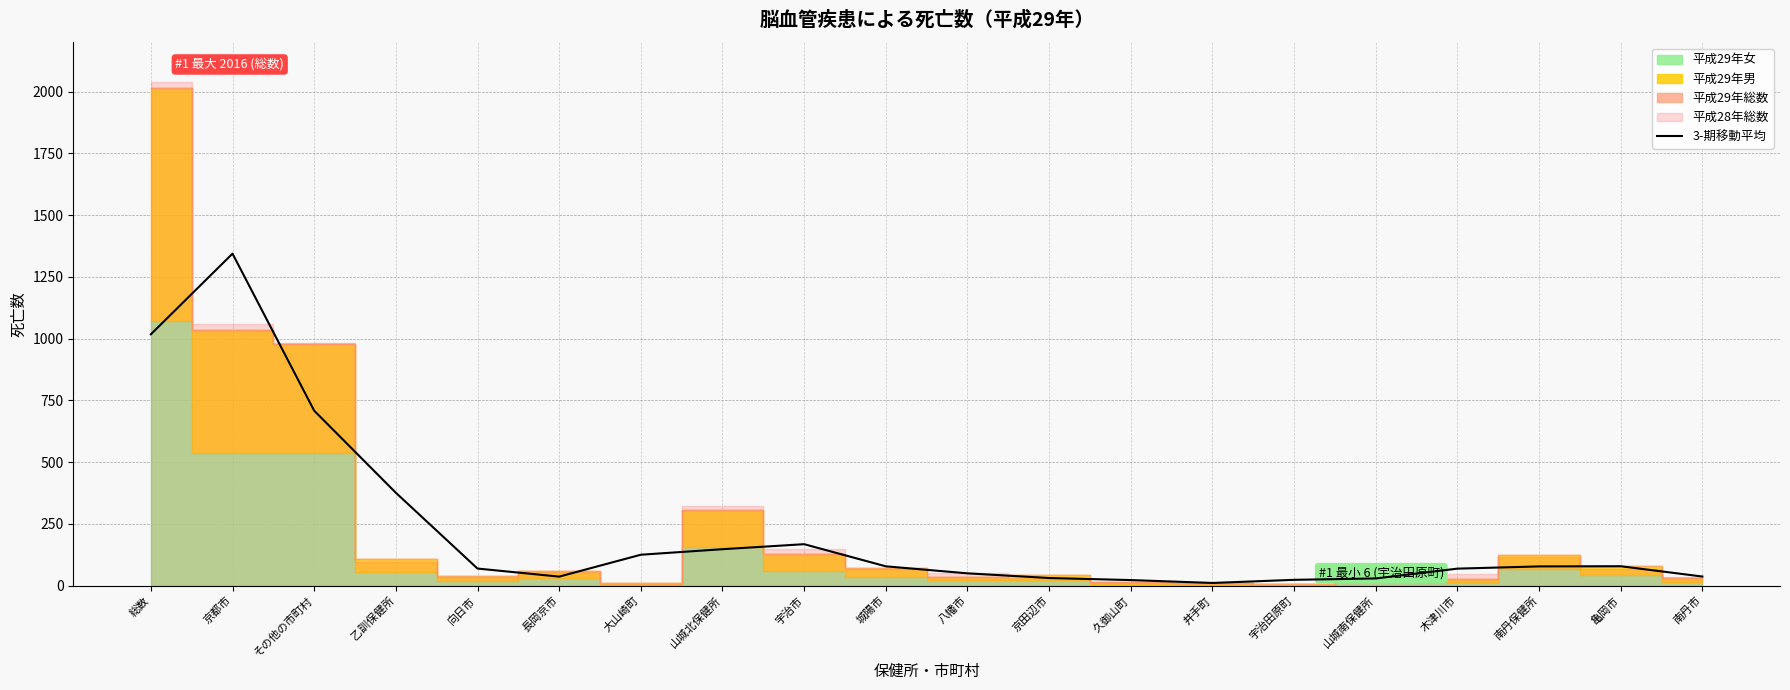

At which label does the data first exceed 77?

総数